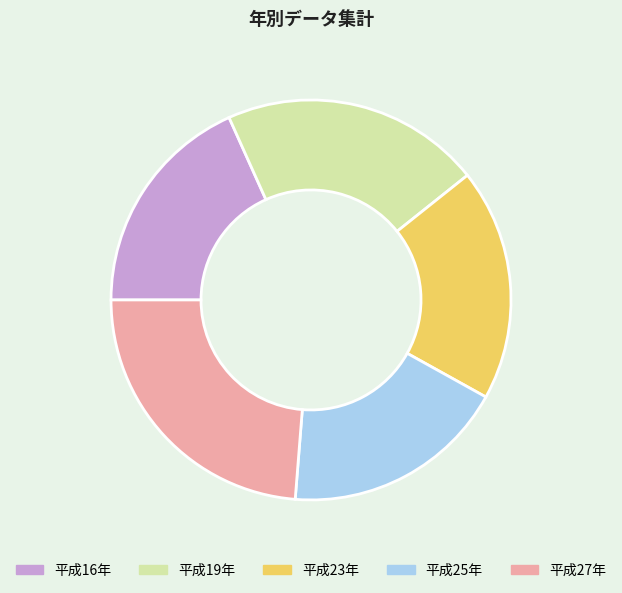

How many slices are in this pie chart?

5